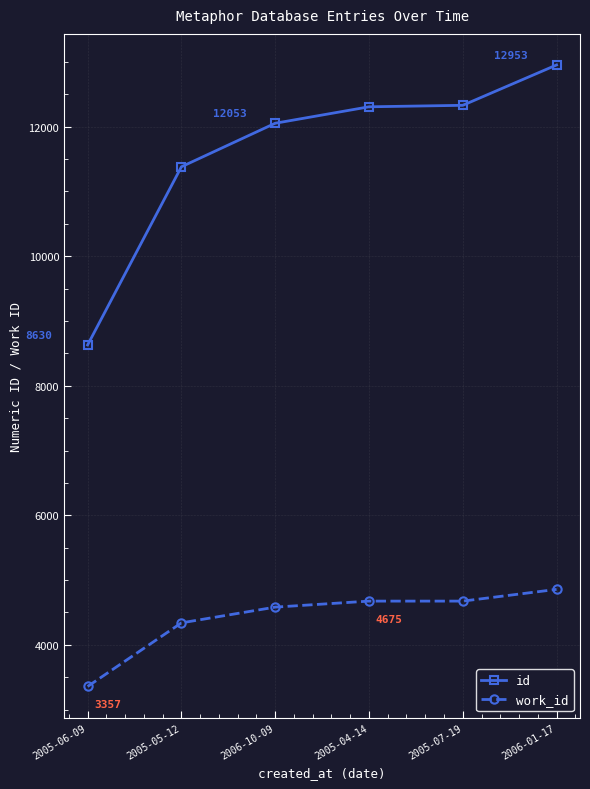

What is the total value across all series at 2005-04-14?

16982